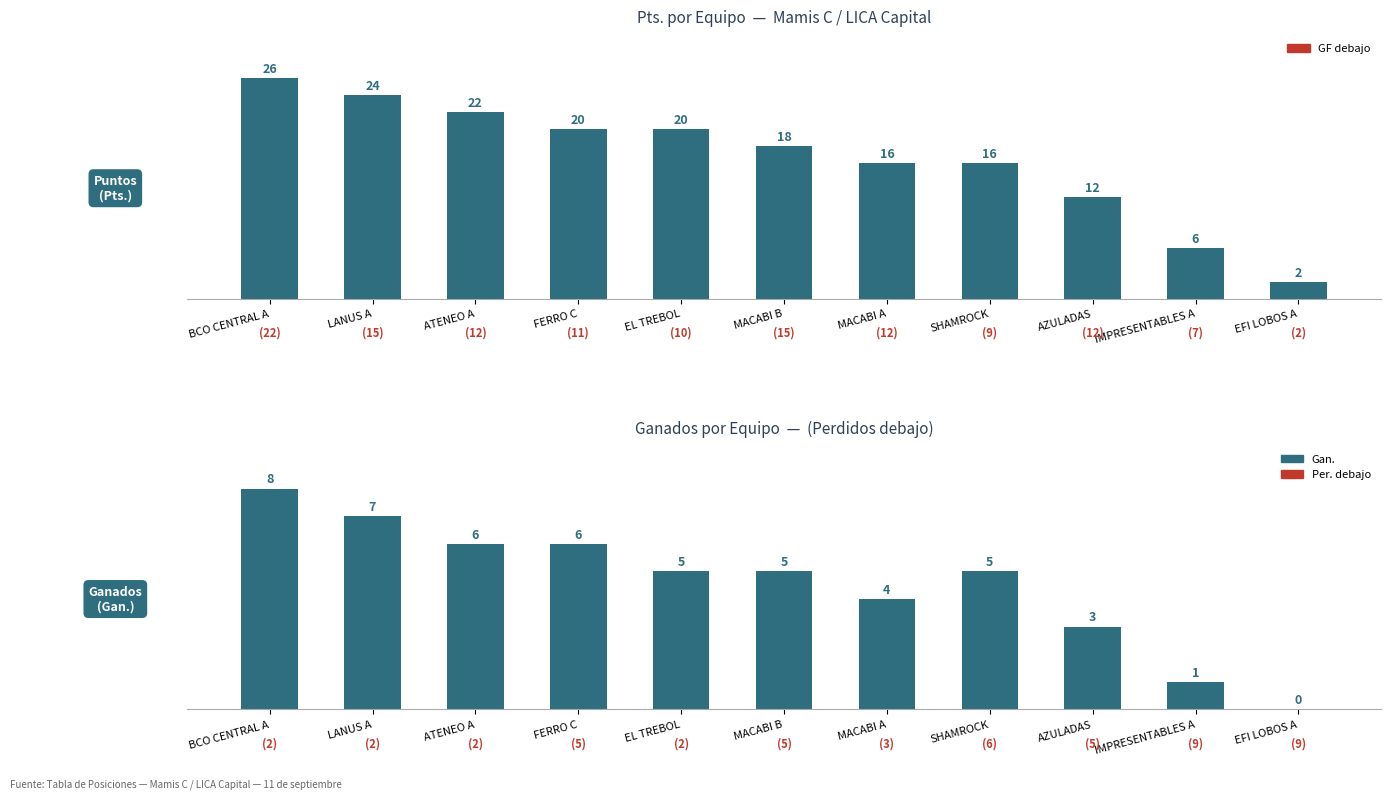

What is the maximum value shown in the chart?

26